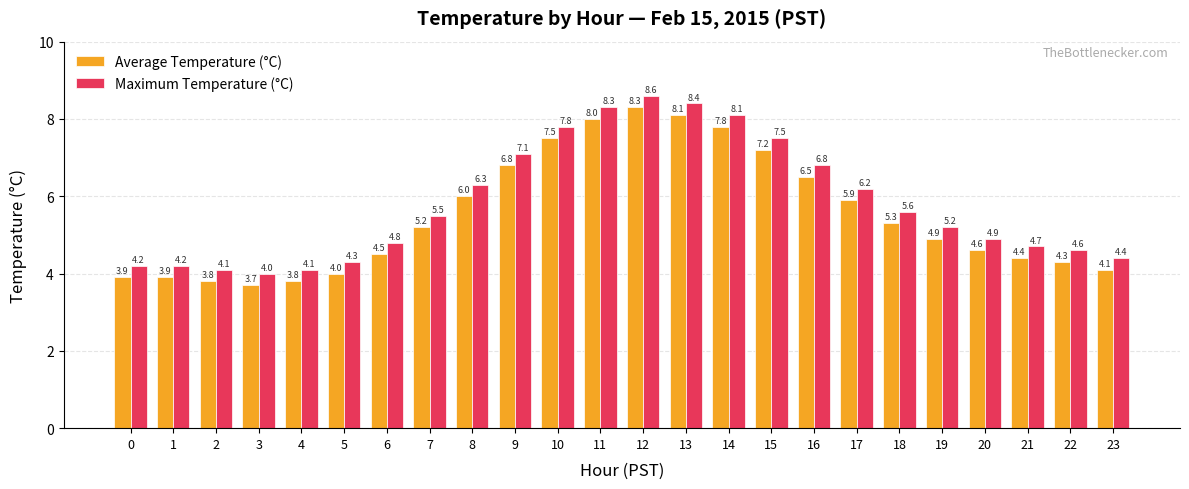

What is the value of the Maximum Temperature (°C) bar at the 18th from the left?

6.2